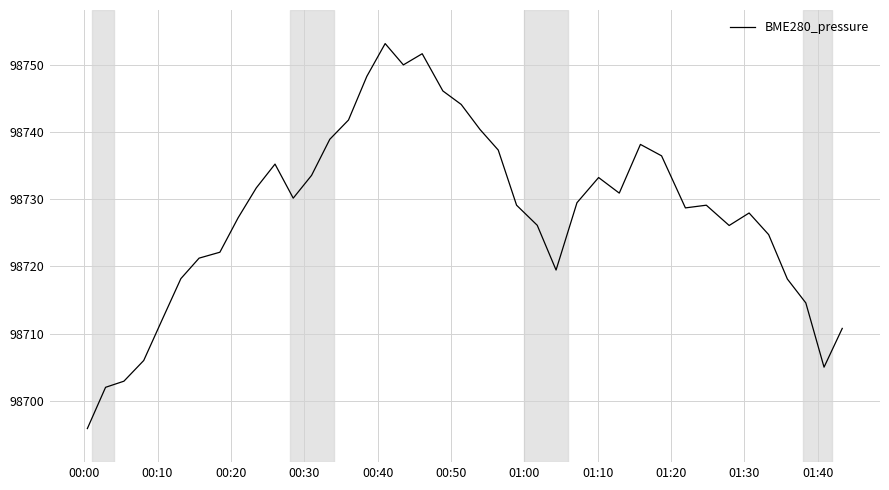

What is the difference between the maximum and minimum values?

57.3